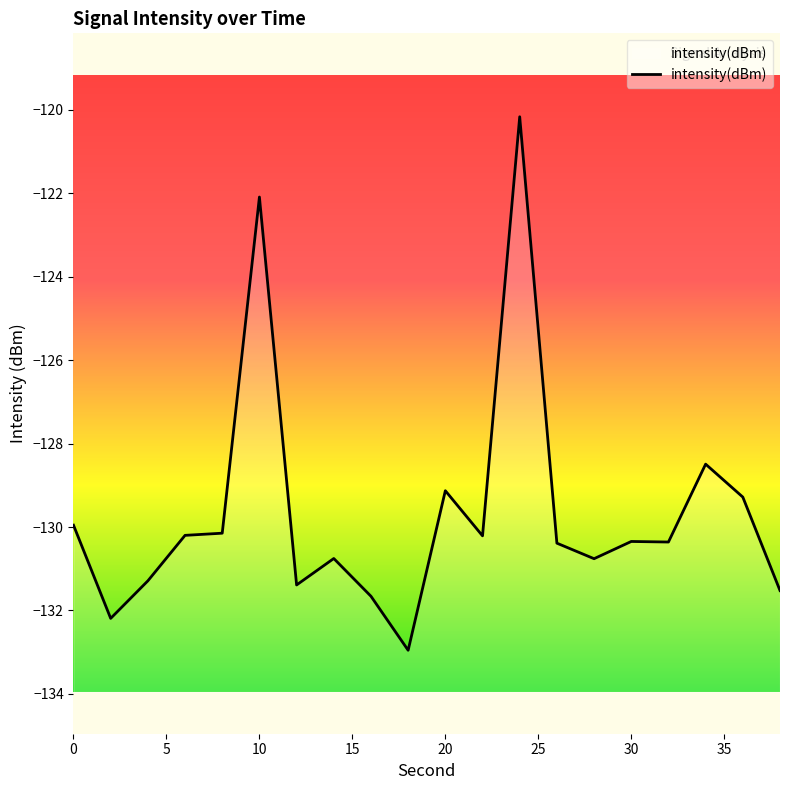

What is the greatest value displayed?

-120.2